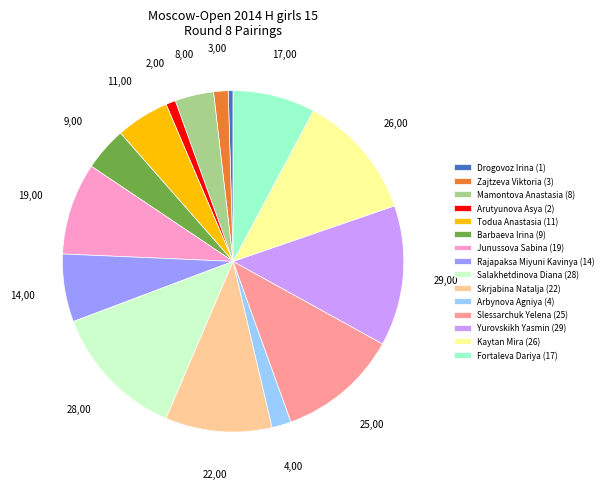

Is it true that Mamontova Anastasia is 11% of the pie?

False